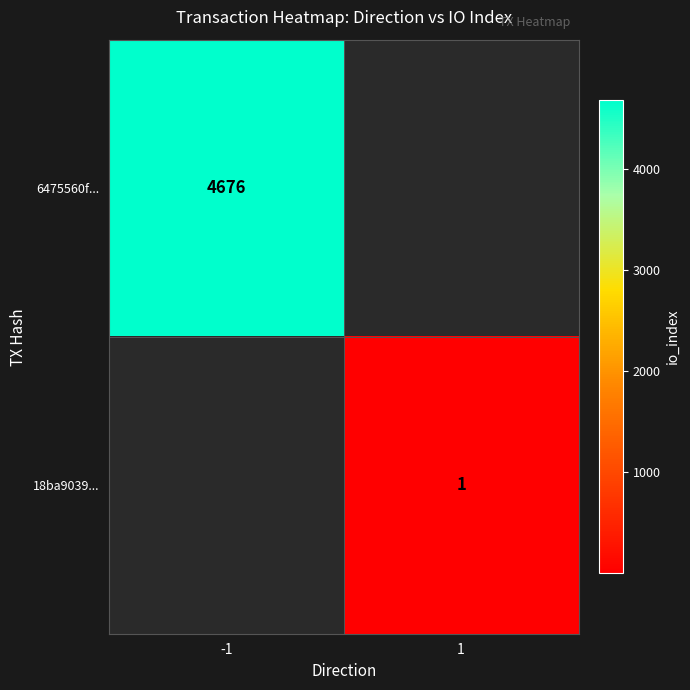

Is the value of 6475560f... at -1 greater than the value of 18ba9039... at 1?

Yes